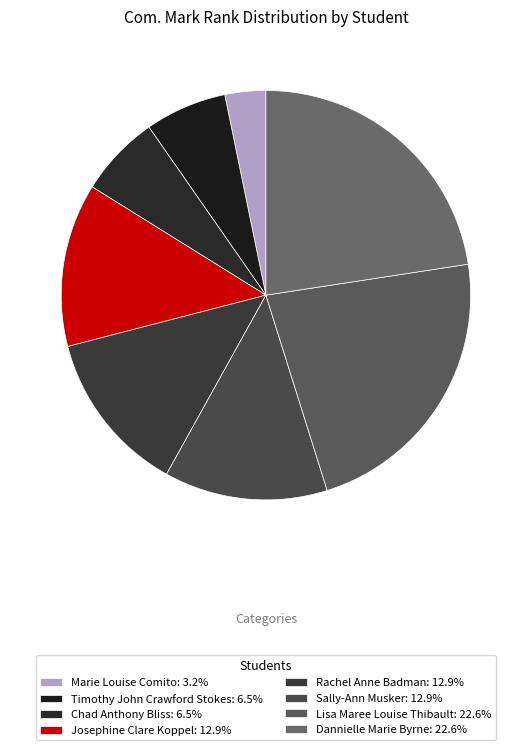

True or false: Marie Louise Comito accounts for 3% of the total.

True